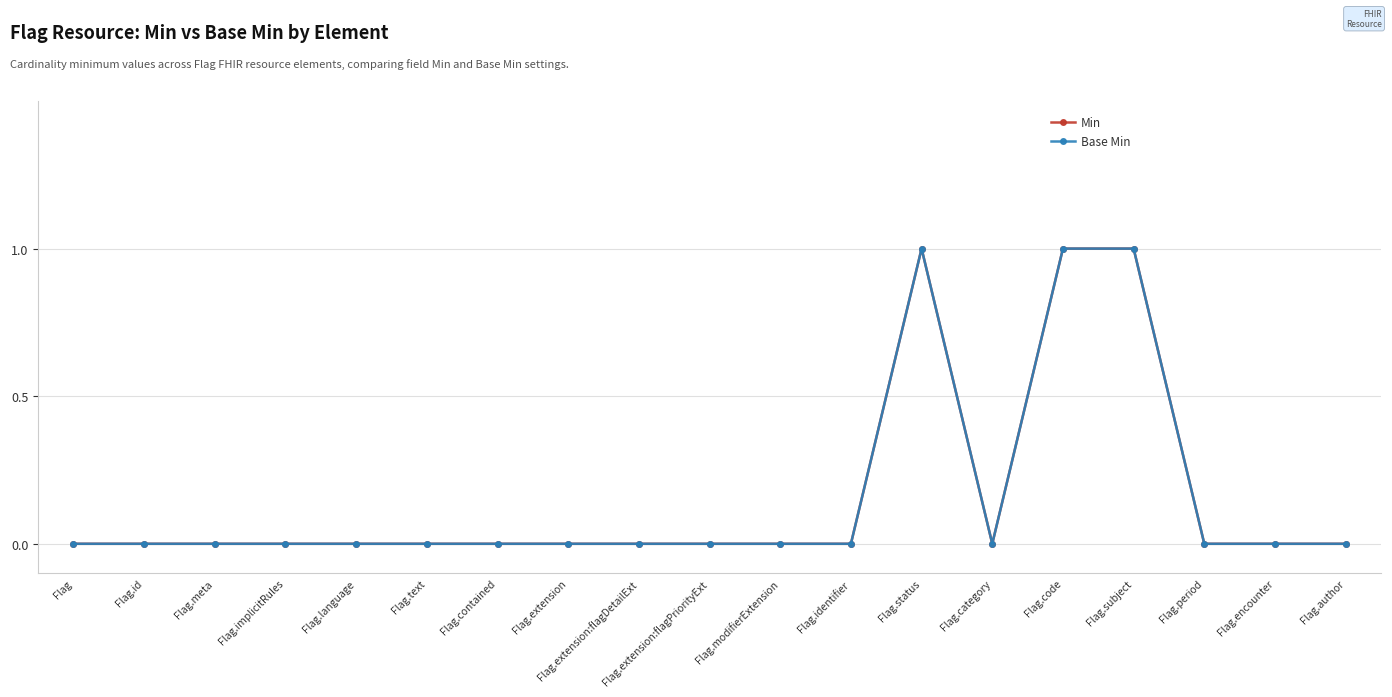

Which series has the largest range (max minus min)?

Min